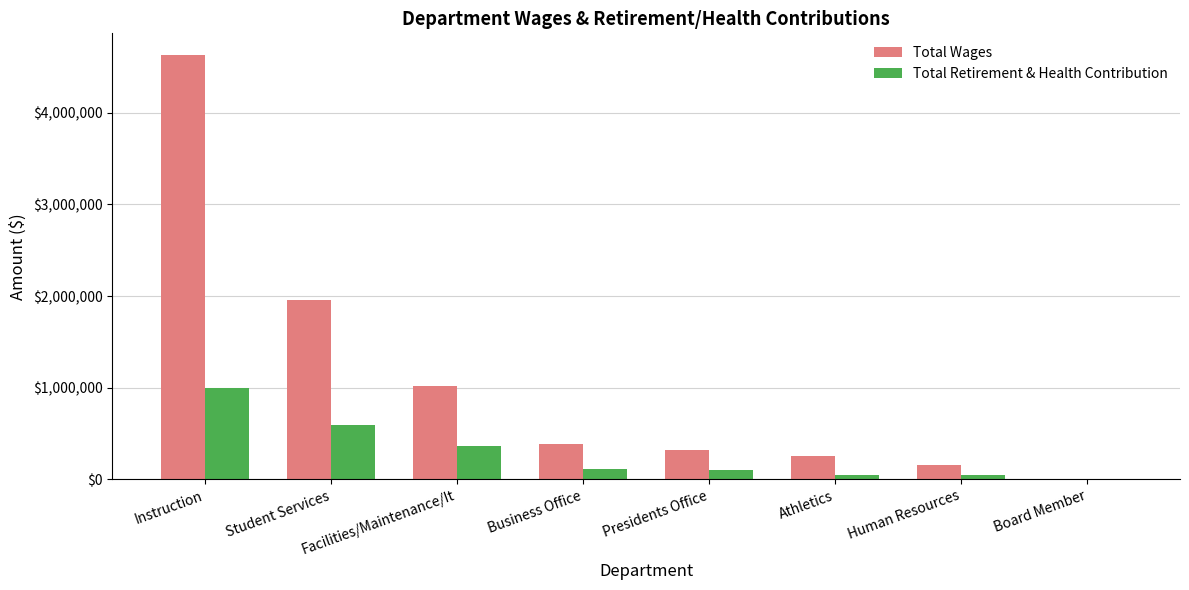

What is the total value across all series at Facilities/Maintenance/It?

1374823